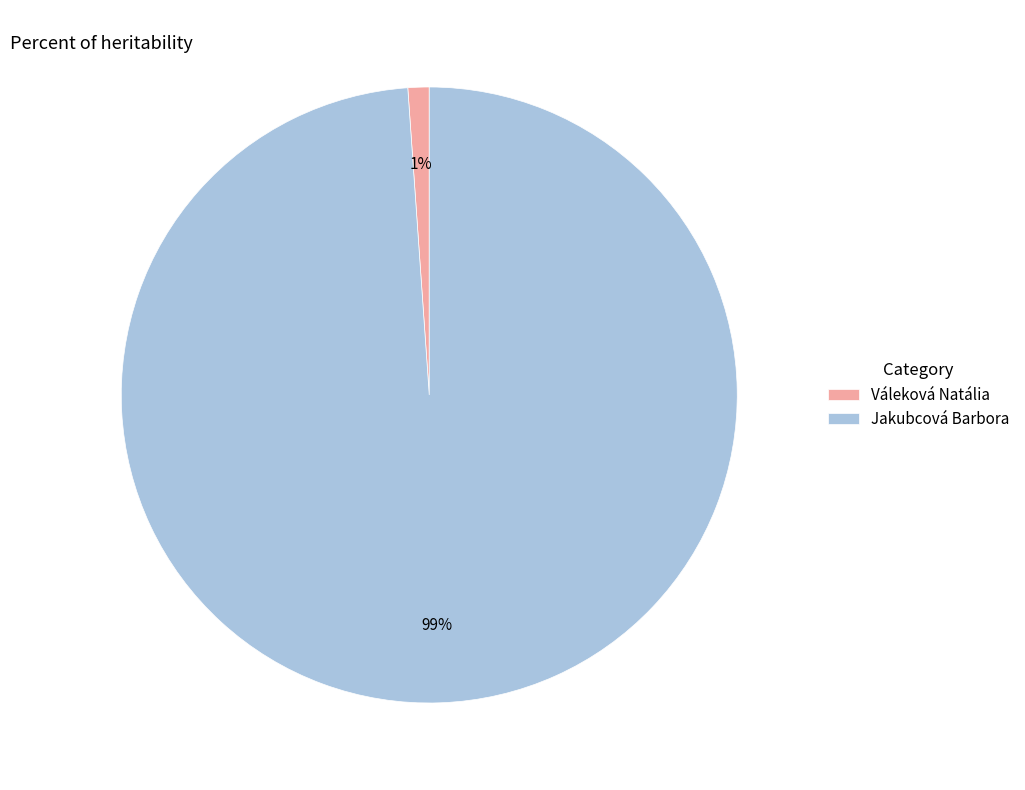

Do Jakubcová Barbora and Váleková Natália together represent more than half of the pie?

Yes